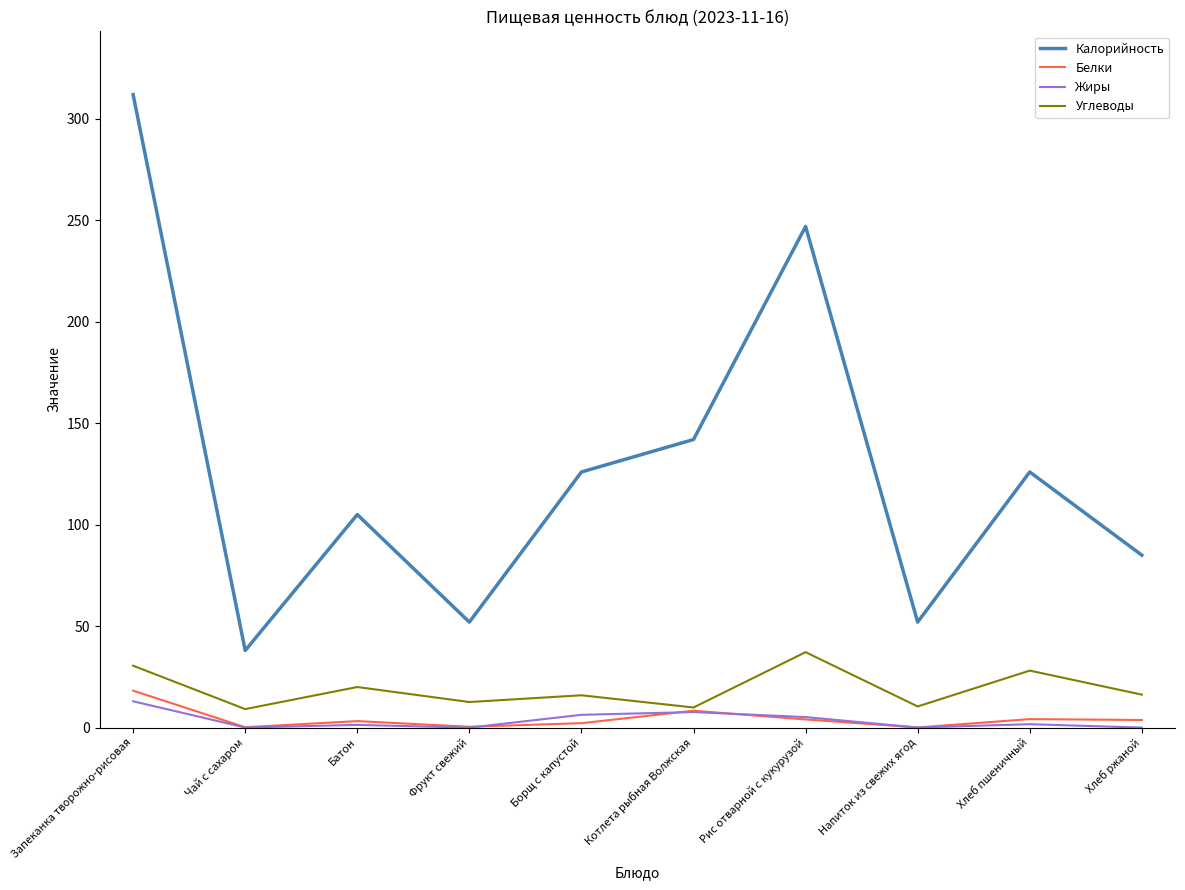

What is the average value of the Калорийность series?

128.5